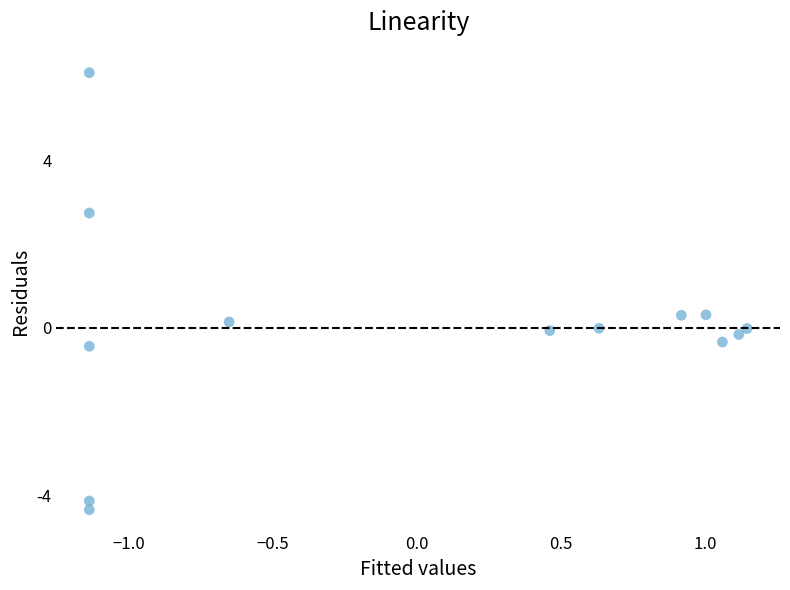

What is the range of Y values (max minus min)?

10.4